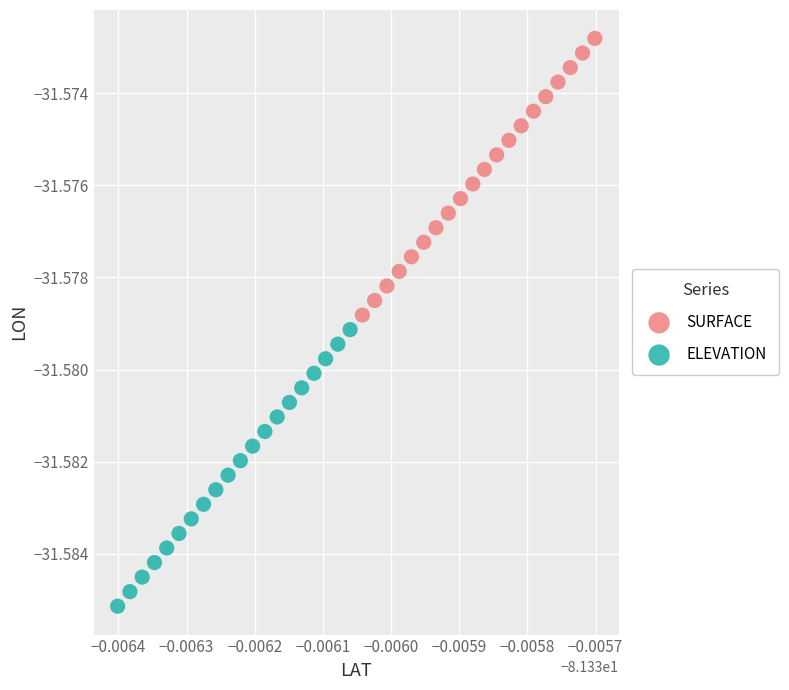

Which series contains the highest Y value?

SURFACE